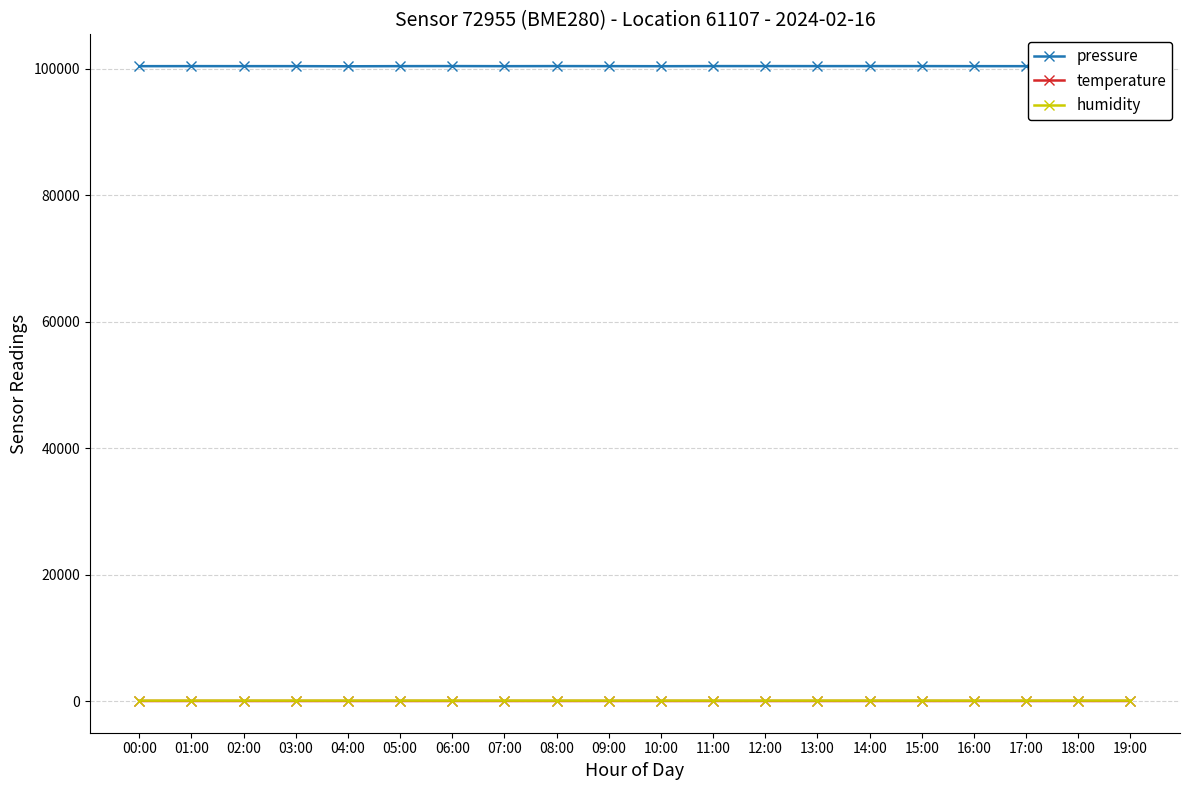

Between 12:00 and 16:00, which series saw the biggest shift?

pressure